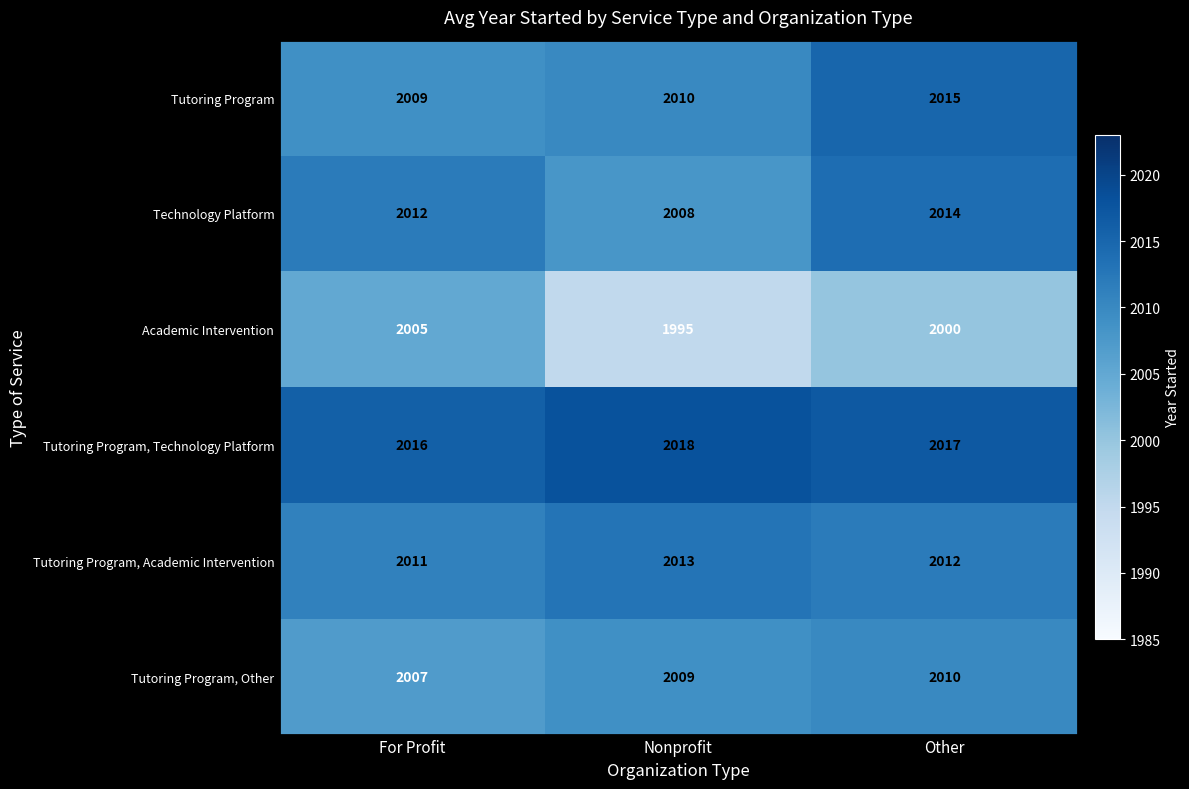

Which series has the largest total across all categories?

Tutoring Program, Technology Platform